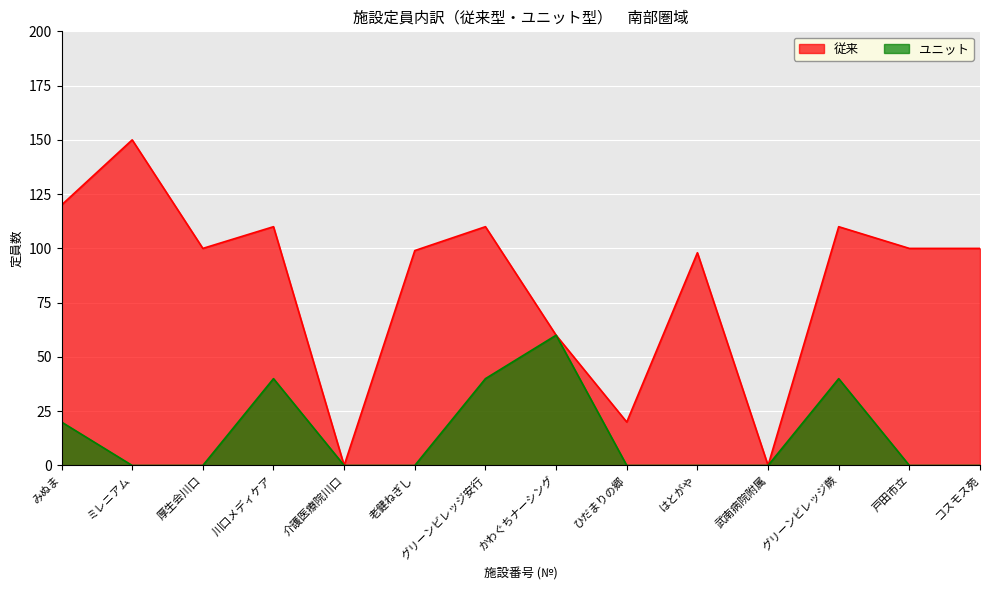

What is the difference between the ユニット values at 戸田市立 and みぬま?

20